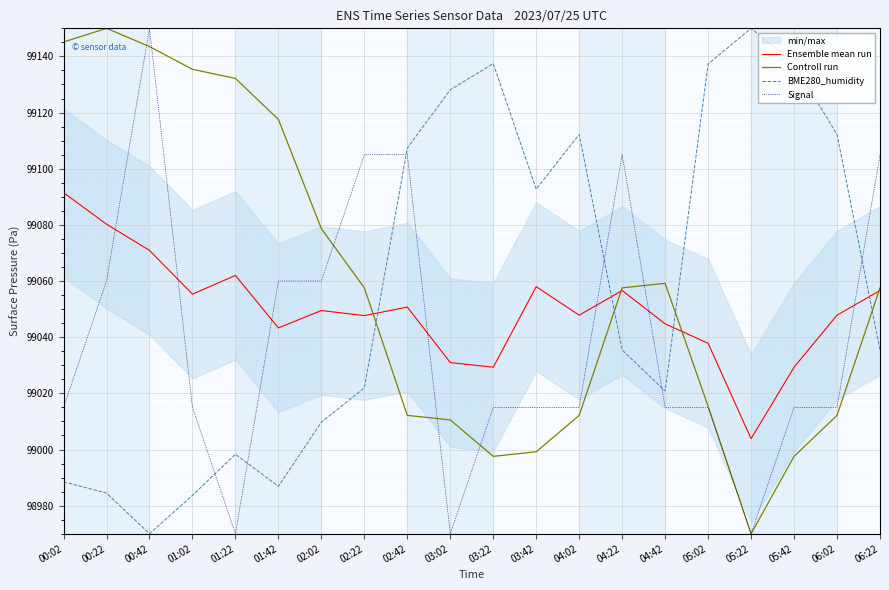

Is it true that Controll run equals 31849.0 at 06:22?

False